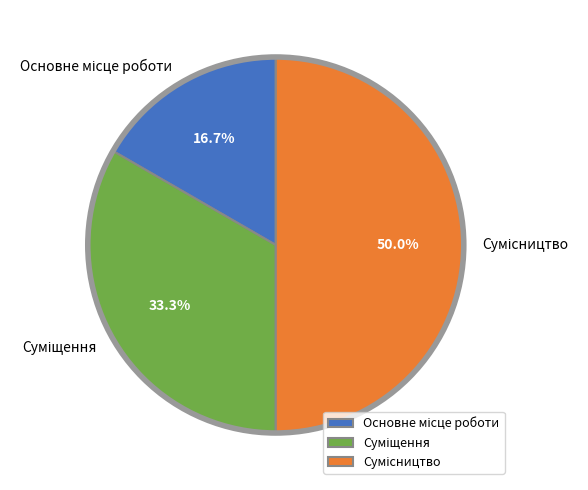

Count the number of slices in the pie.

3